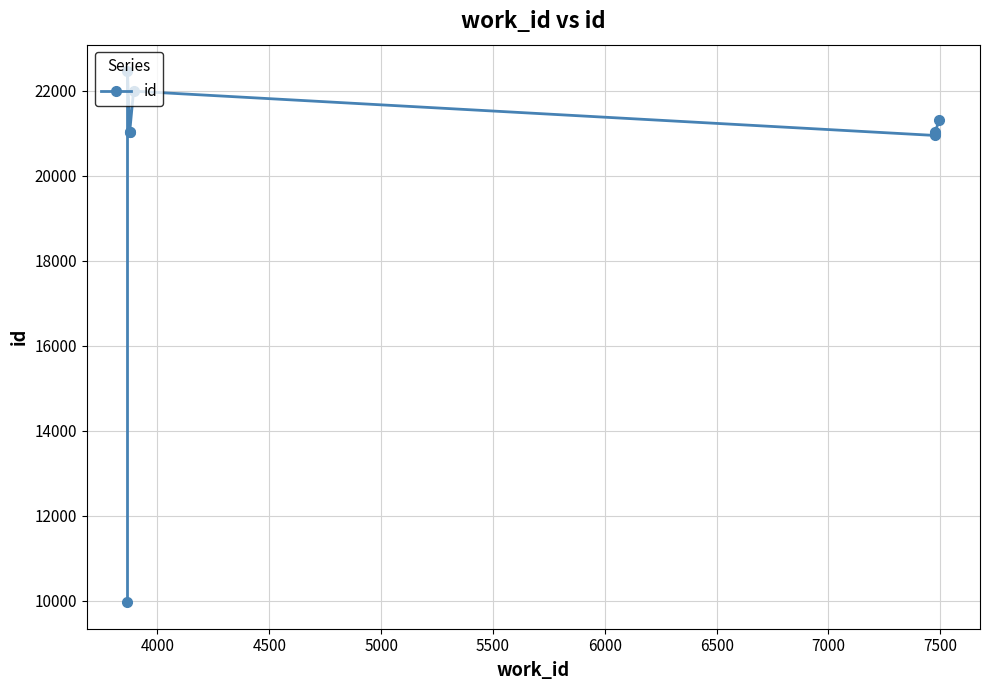

How many data points are above 21028?

4